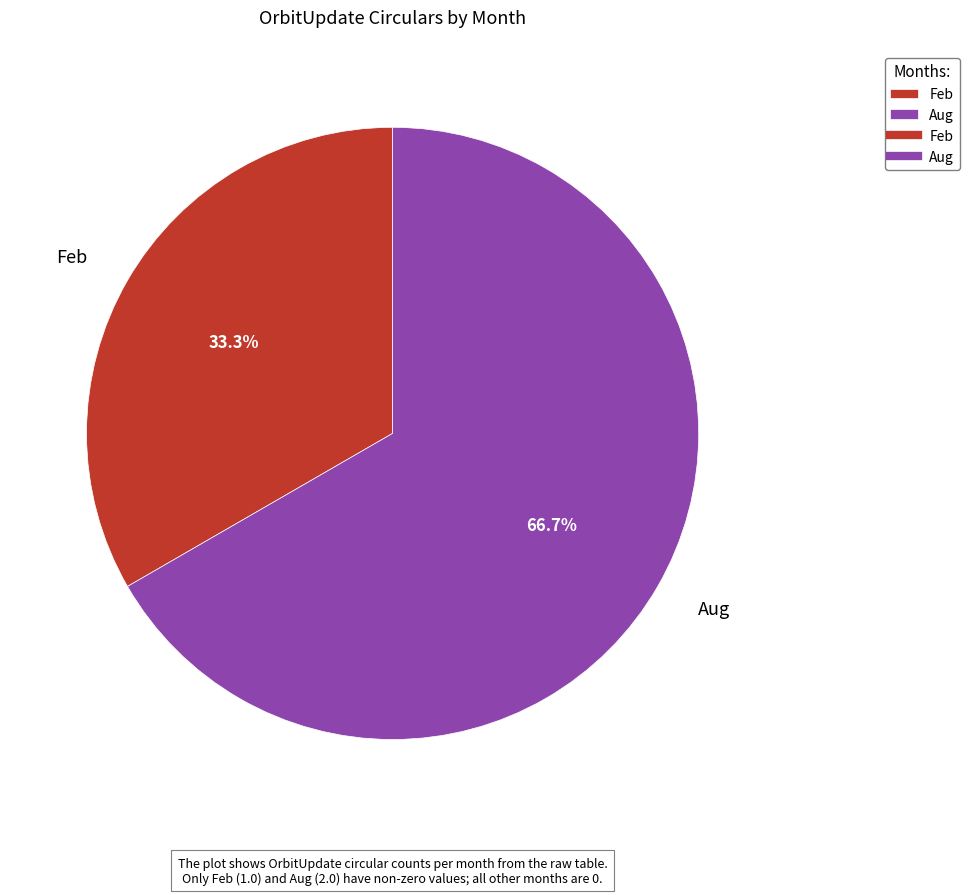

Which slice is the smallest?

Feb